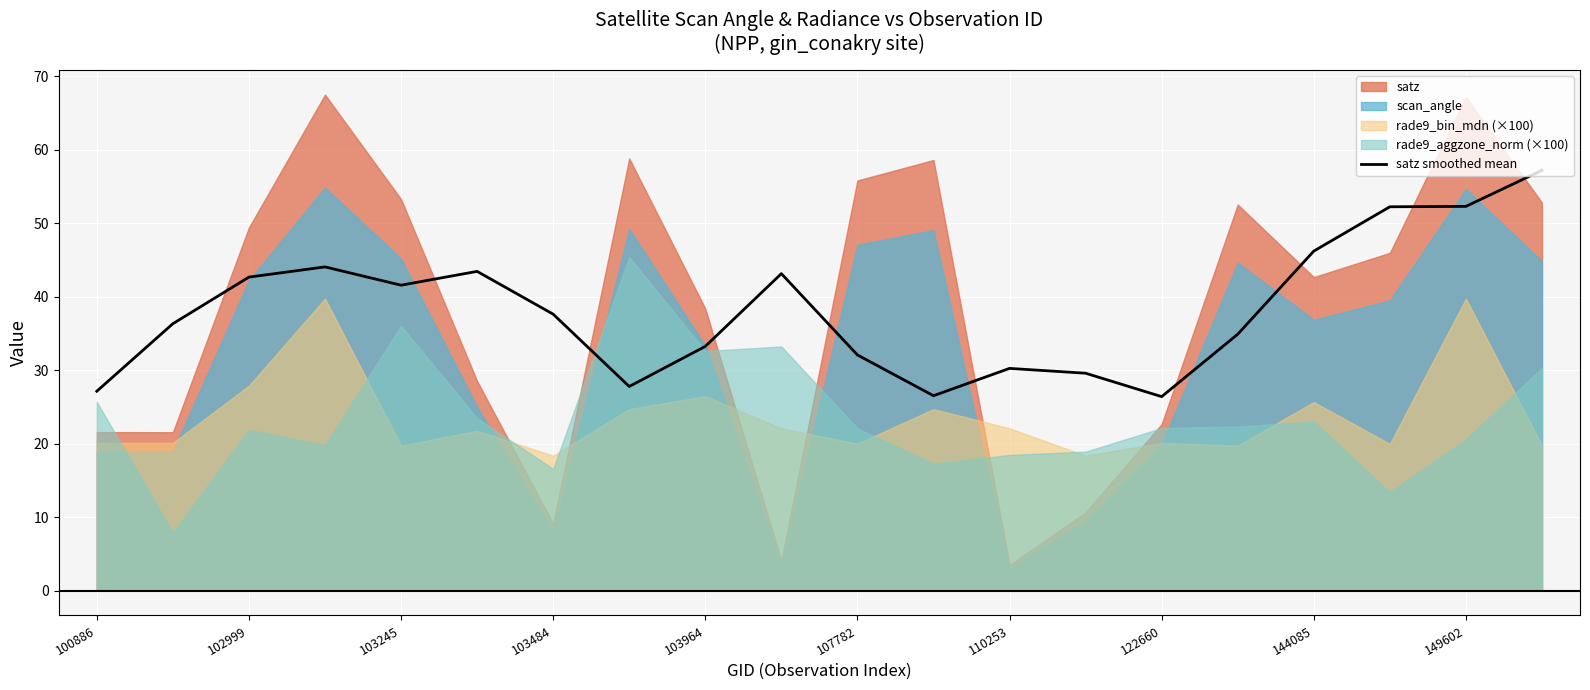

Is it true that satz smoothed mean equals 41.6 at 103245?

True